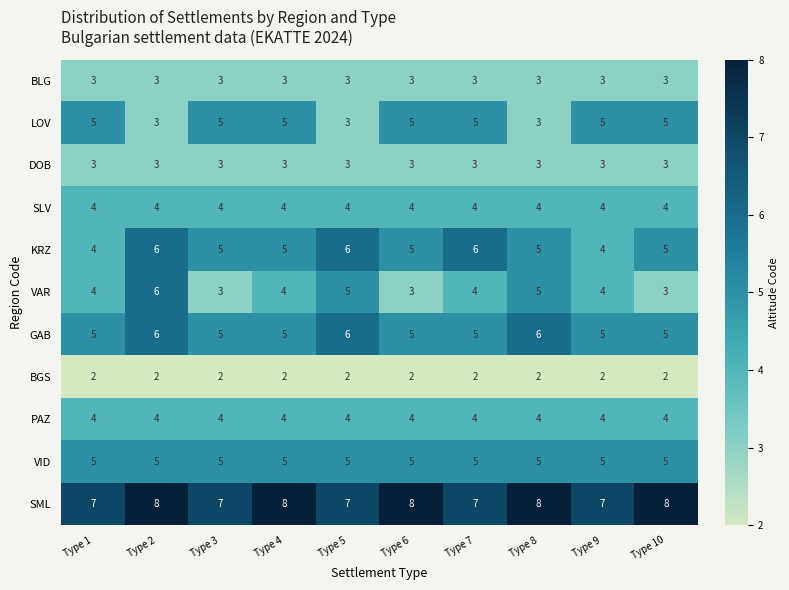

What is the sum of the VAR values at Type 1 and Type 4?

8